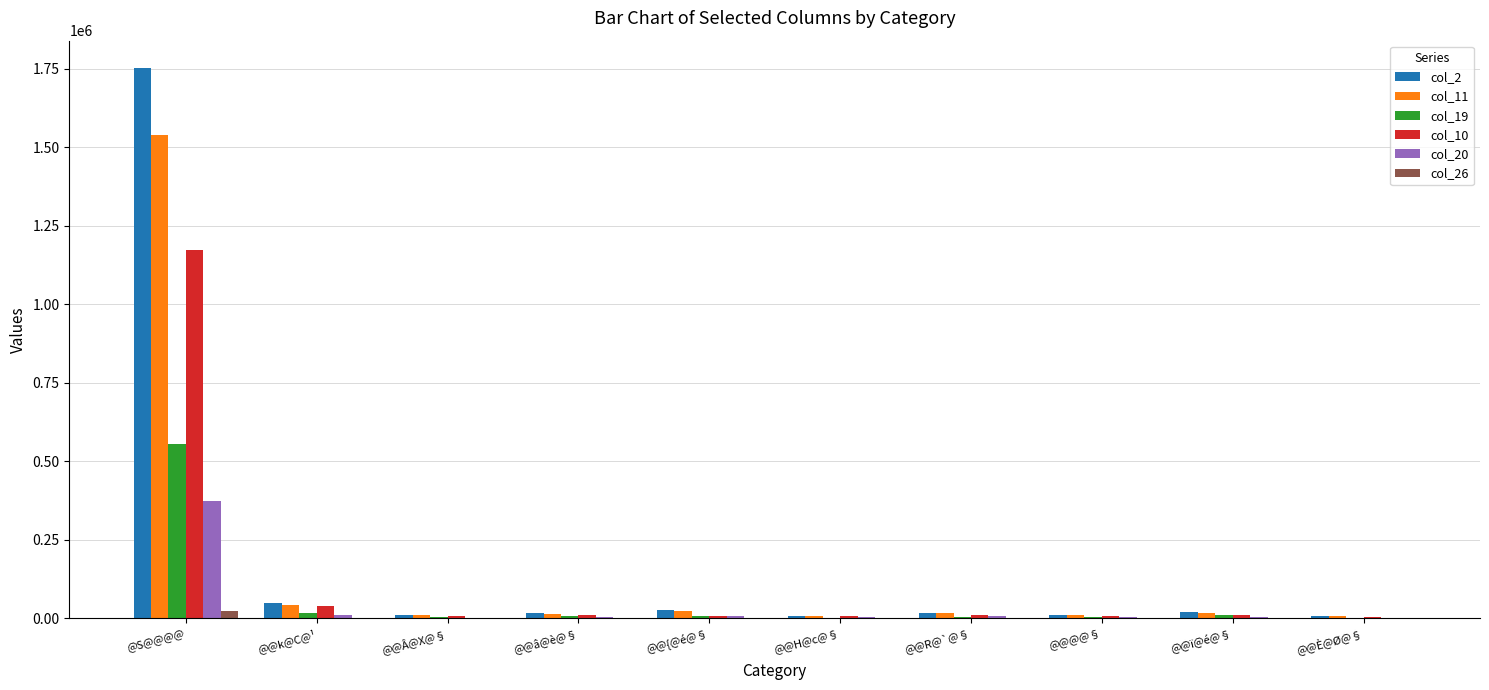

What is the greatest value displayed?

1751290